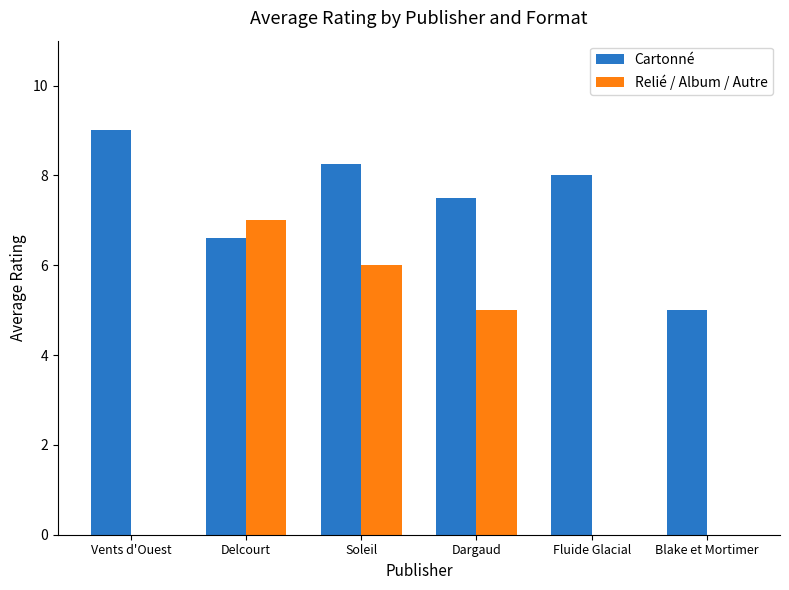

Between Delcourt and Fluide Glacial, which series saw the biggest shift?

Relié / Album / Autre